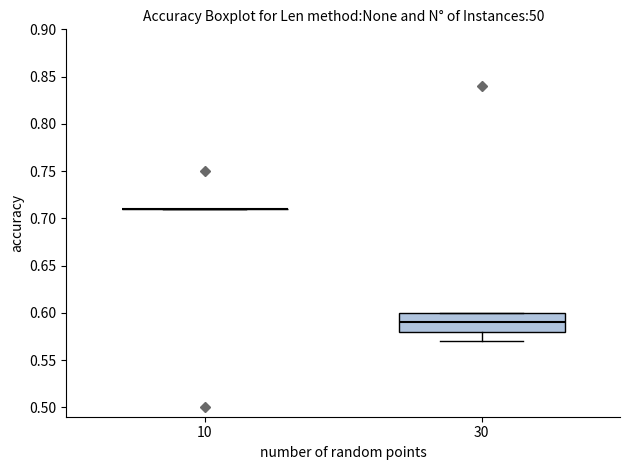

Which box is the tallest, from its lower edge to its upper edge?

30